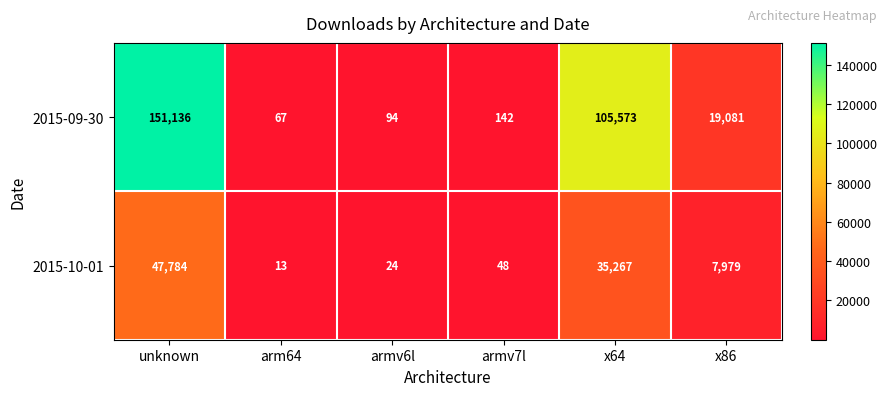

At which category does the chart reach its peak across all series?

unknown